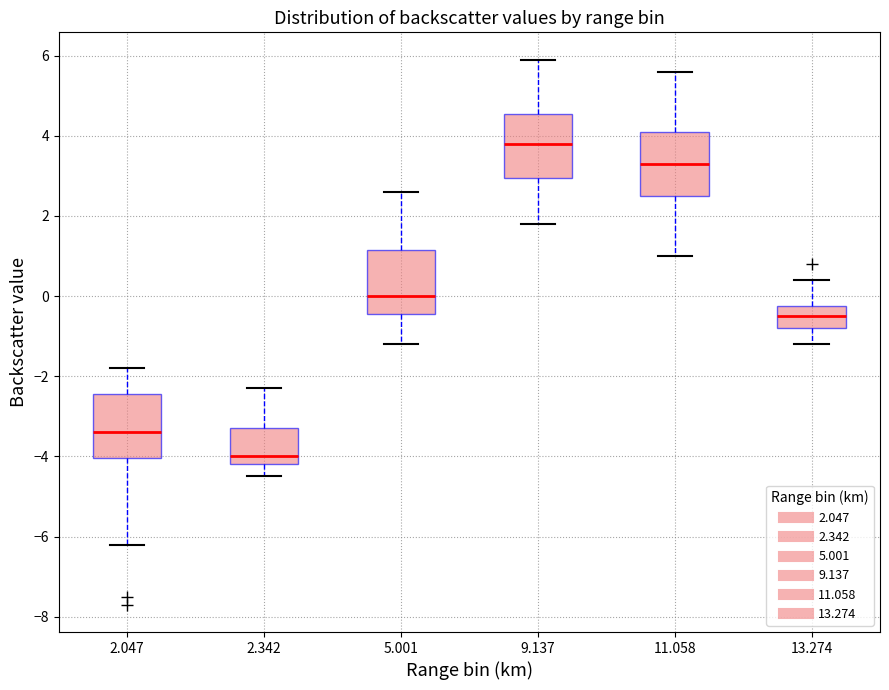

Which box's median line is the highest?

9.137